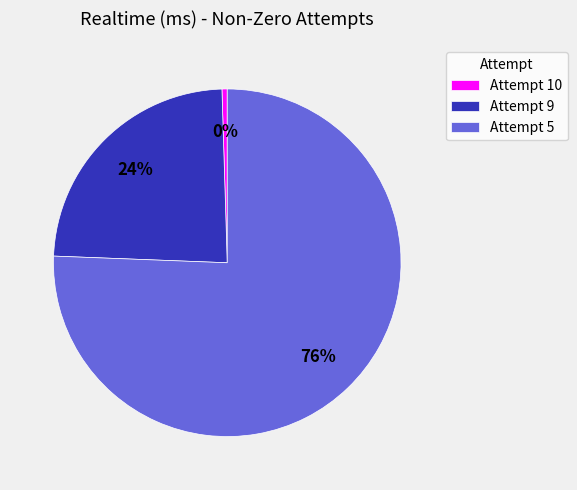

Count the number of slices in the pie.

3